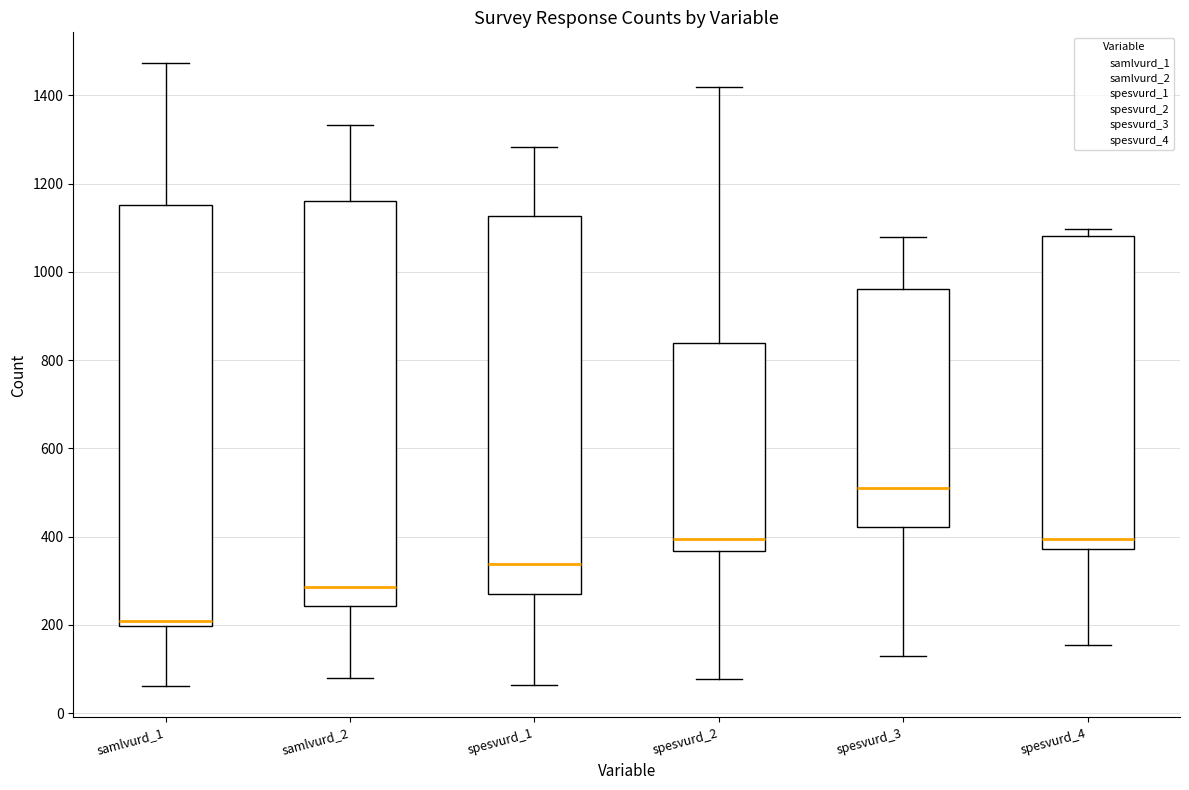

Which box has the lowest median line?

samlvurd_1